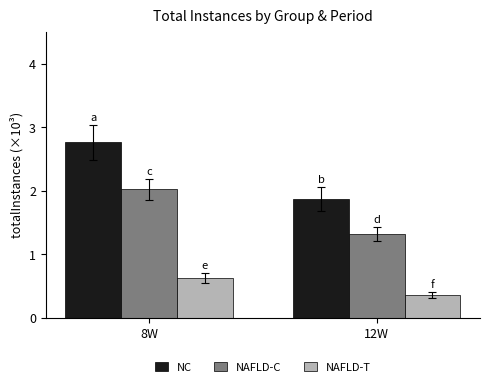

Rank the series by their maximum value, from lowest to highest.

NAFLD-T, NAFLD-C, NC